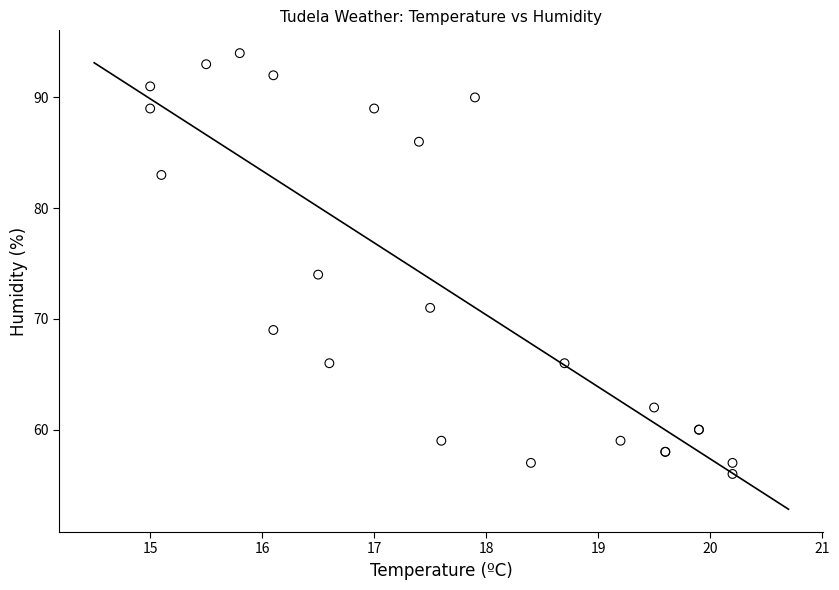

What Y value in the scatter plot is closest to 75?

74